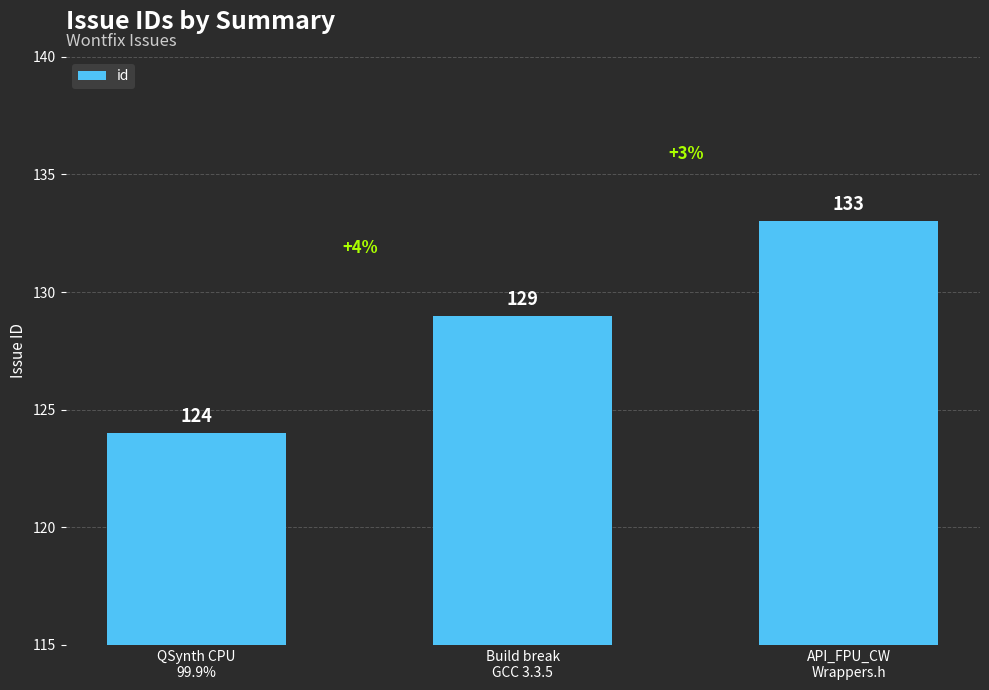

True or false: the data shows 218 at API_FPU_CW
Wrappers.h.

False